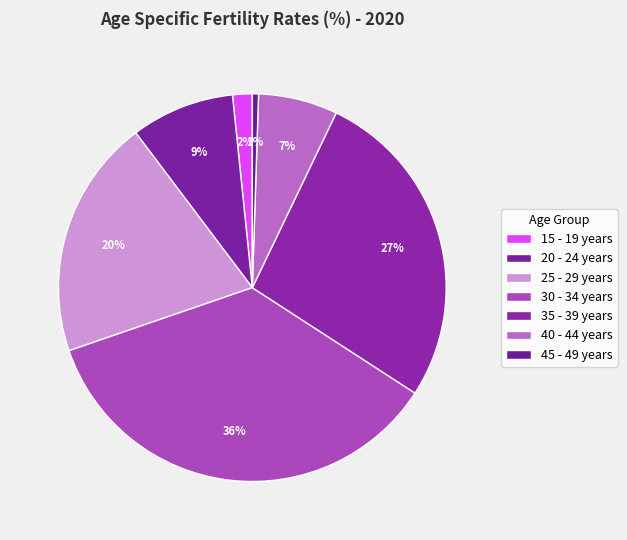

Count the number of slices in the pie.

7